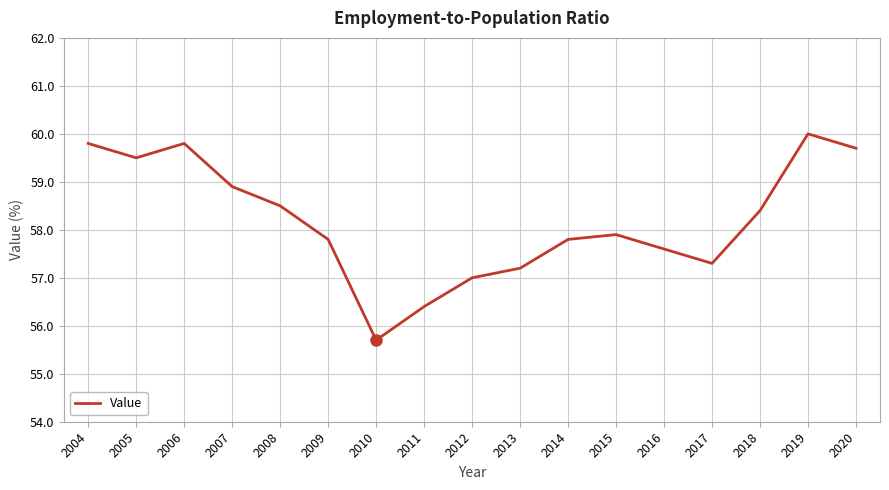

True or false: the data has more than 1 interior local peaks.

True